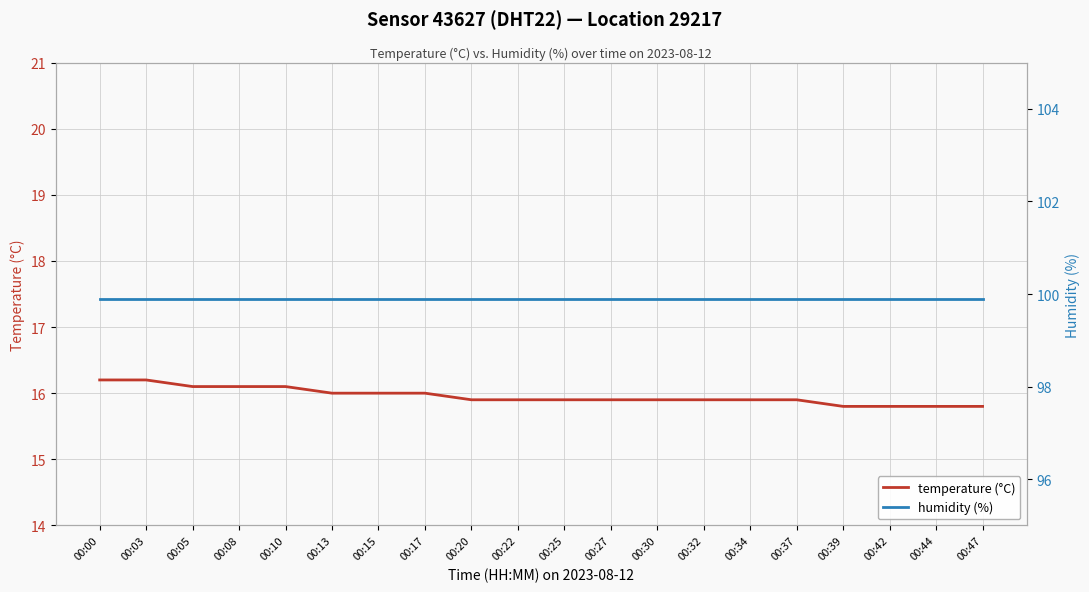

What is the difference between the maximum and minimum values in the temperature (°C) series?

0.4